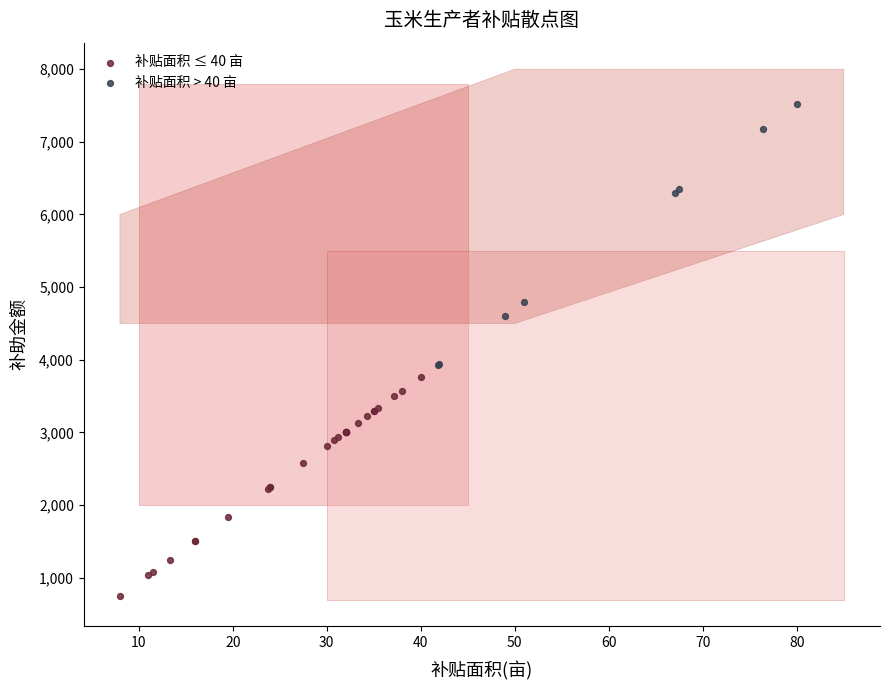

Which series contains the lowest Y value?

补贴面积 ≤ 40 亩